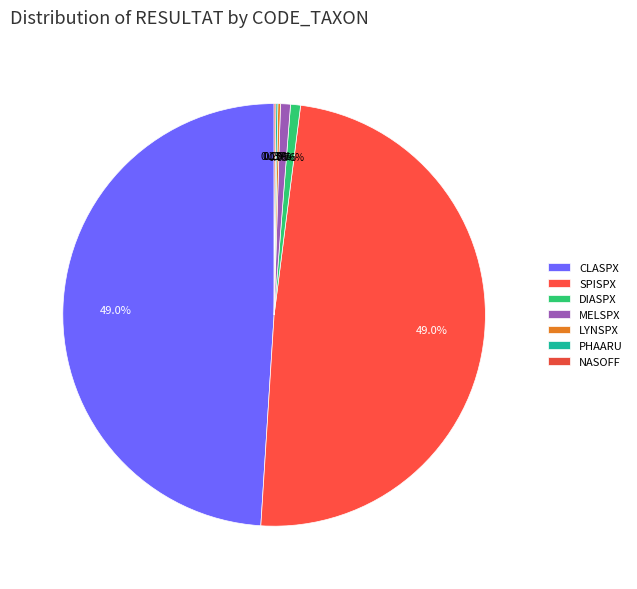

Is it true that NASOFF is 0% of the pie?

True